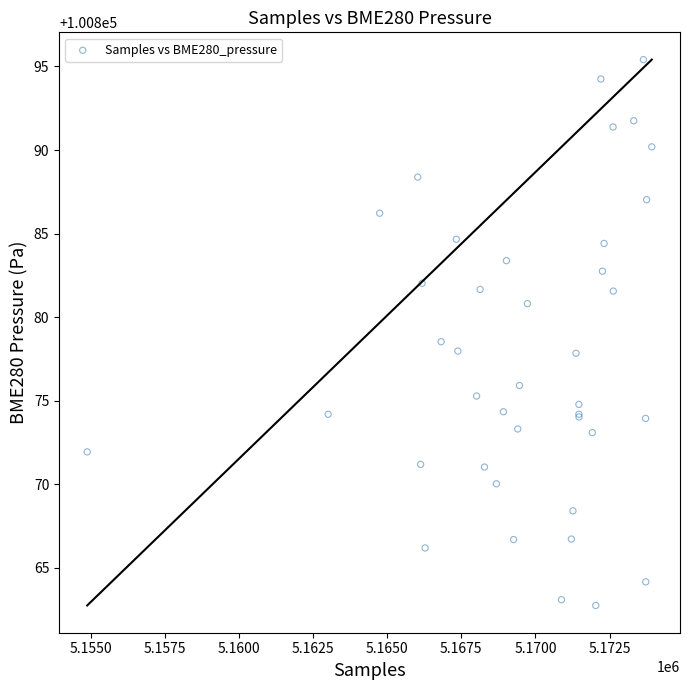

What Y value in the scatter plot is closest to 100879?

100878.5